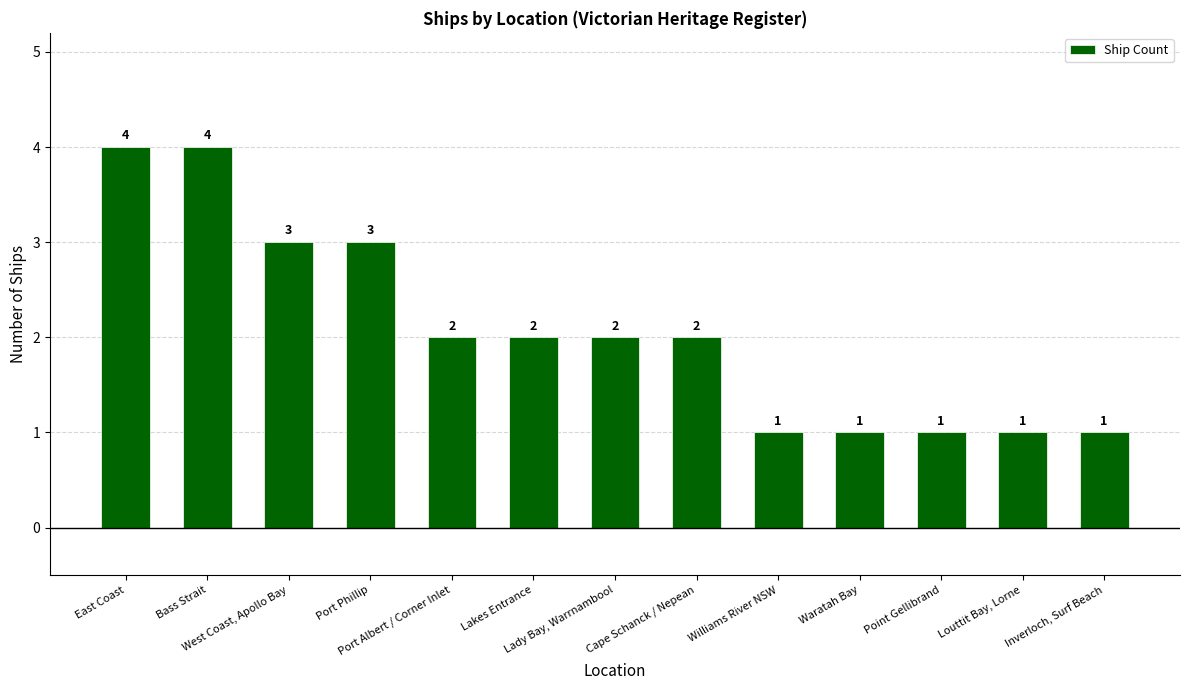

How many distinct data groups are displayed?

1